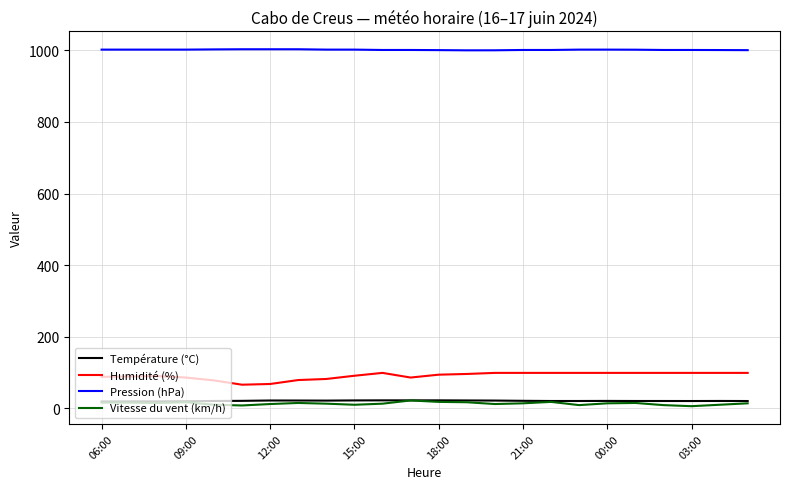

True or false: Humidité (%) and Pression (hPa) intersect in this chart.

False